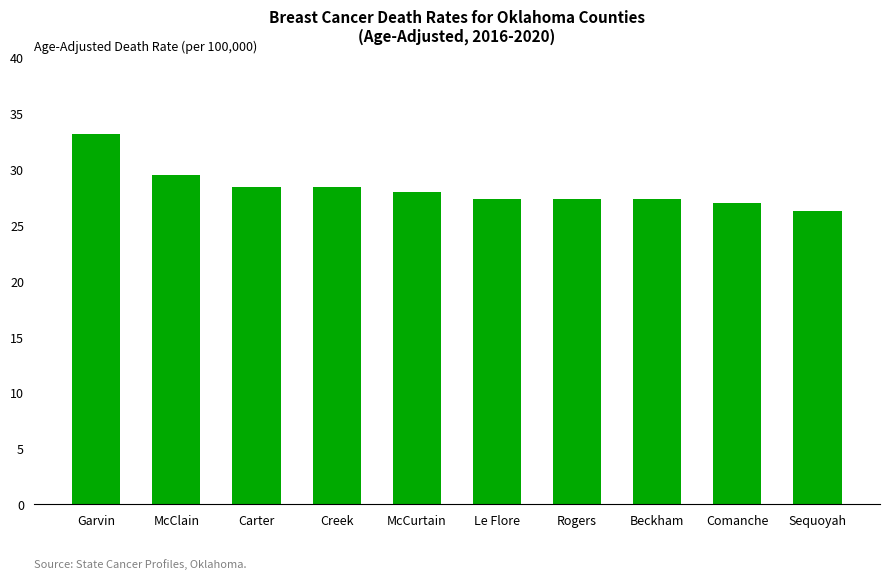

What is the difference between the second highest and second lowest values?

2.5